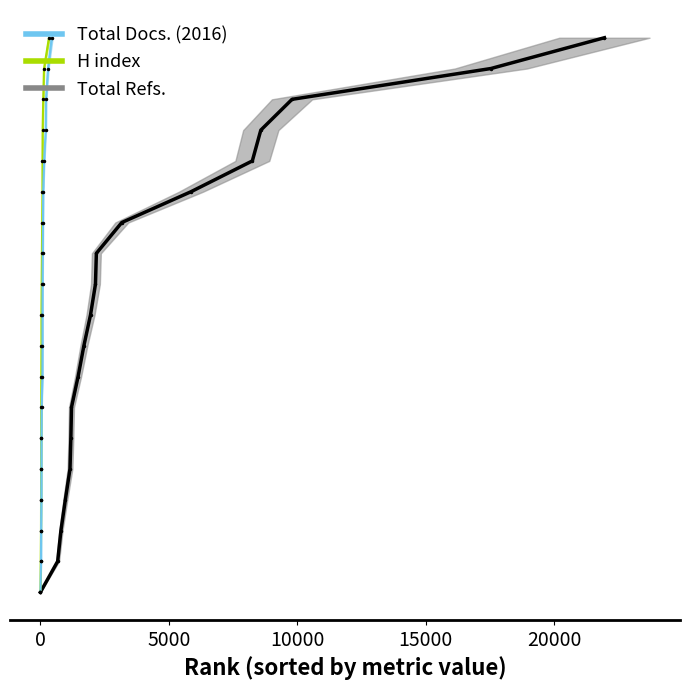

At how many categories does at least one series exceed 0?

18